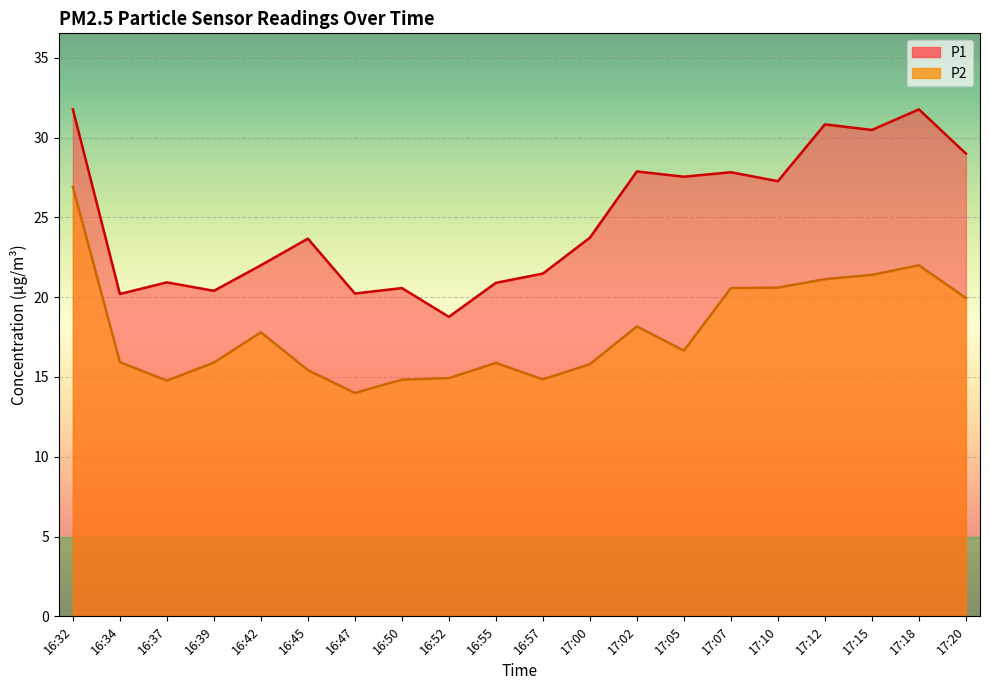

Reading left to right, transcribe all the data shown in this chart.

P1: 16:32=31.8	16:34=20.2	16:37=20.9	16:39=20.4	16:42=22.0	16:45=23.7	16:47=20.2	16:50=20.6	16:52=18.8	16:55=20.9	16:57=21.5	17:00=23.7	17:02=27.9	17:05=27.6	17:07=27.8	17:10=27.3	17:12=30.8	17:15=30.5	17:18=31.8	17:20=29.0
P2: 16:32=26.9	16:34=15.9	16:37=14.8	16:39=15.9	16:42=17.8	16:45=15.4	16:47=14.0	16:50=14.8	16:52=14.9	16:55=15.9	16:57=14.8	17:00=15.8	17:02=18.2	17:05=16.6	17:07=20.6	17:10=20.6	17:12=21.1	17:15=21.4	17:18=22.0	17:20=19.9